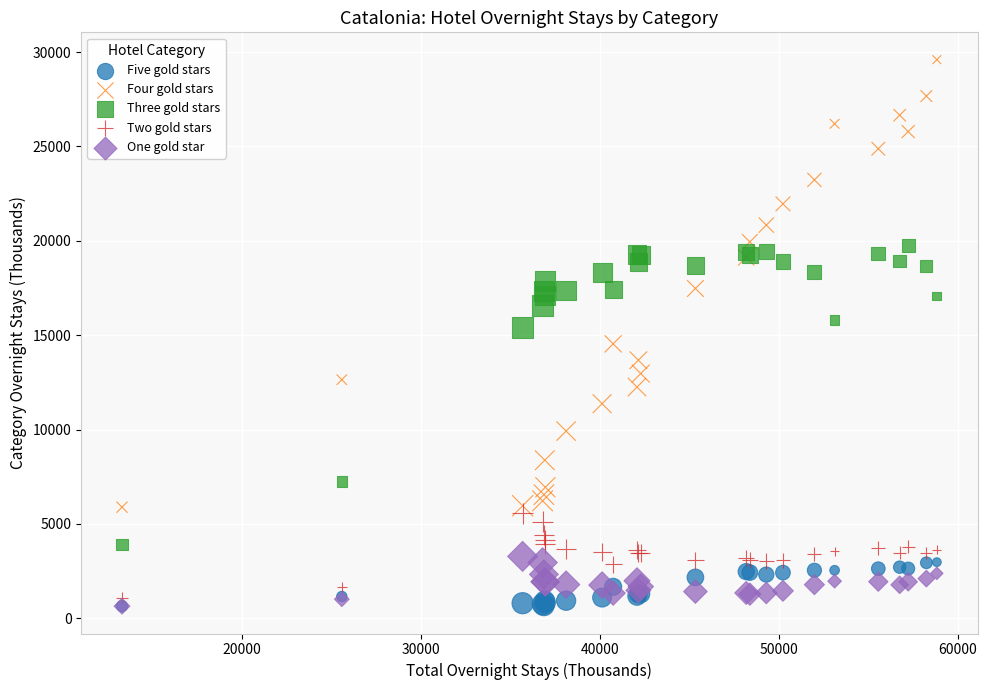

What are all the series names shown in the legend?

Five gold stars, Four gold stars, Three gold stars, Two gold stars, One gold star